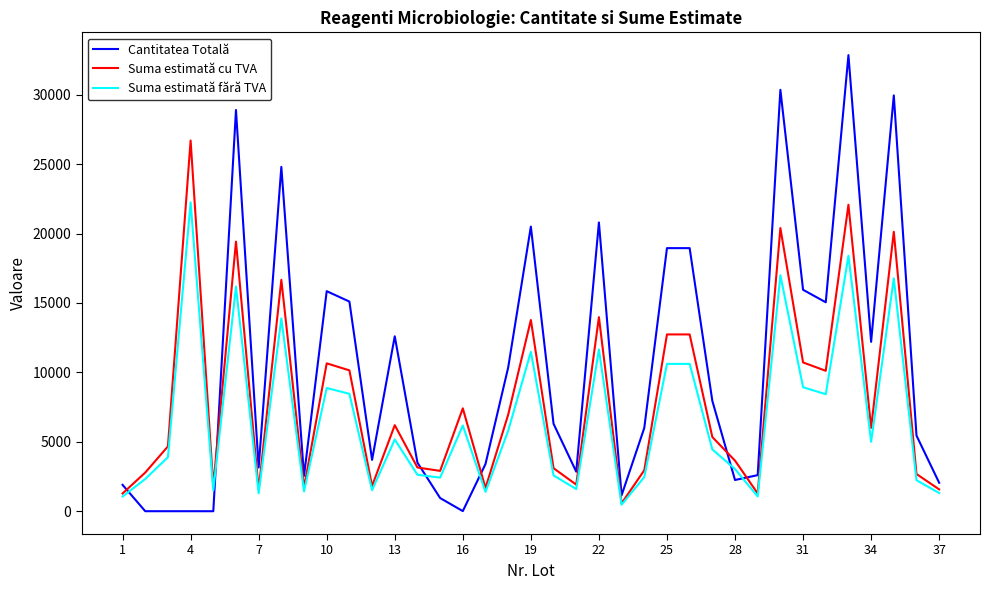

At how many categories does at least one series exceed 26450?

5